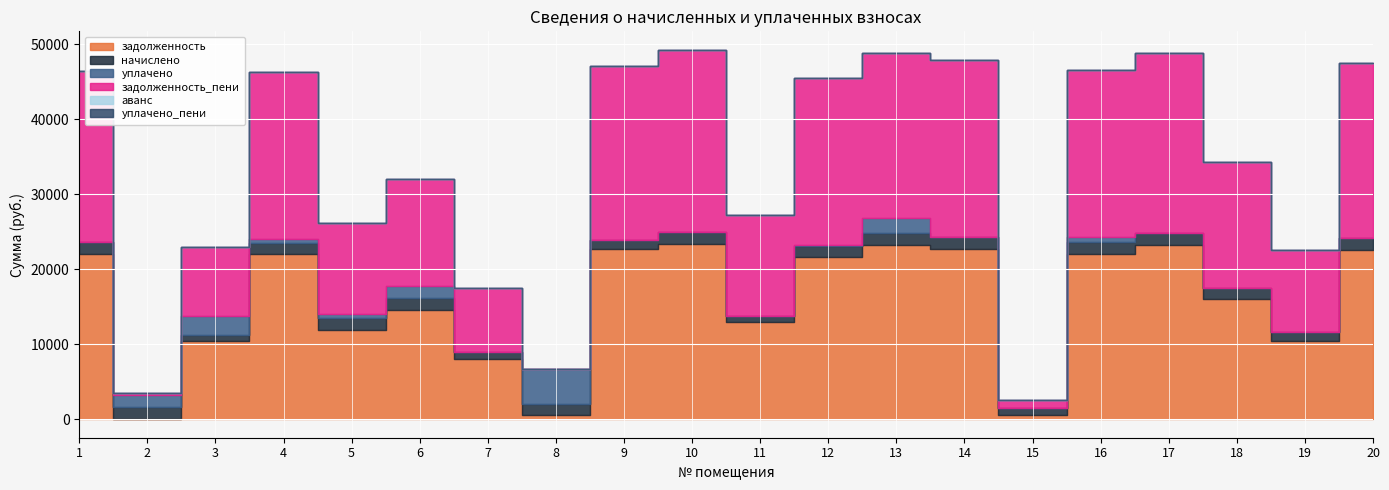

In уплачено, how many points are lower than both neighbors (excluding endpoints)?

2